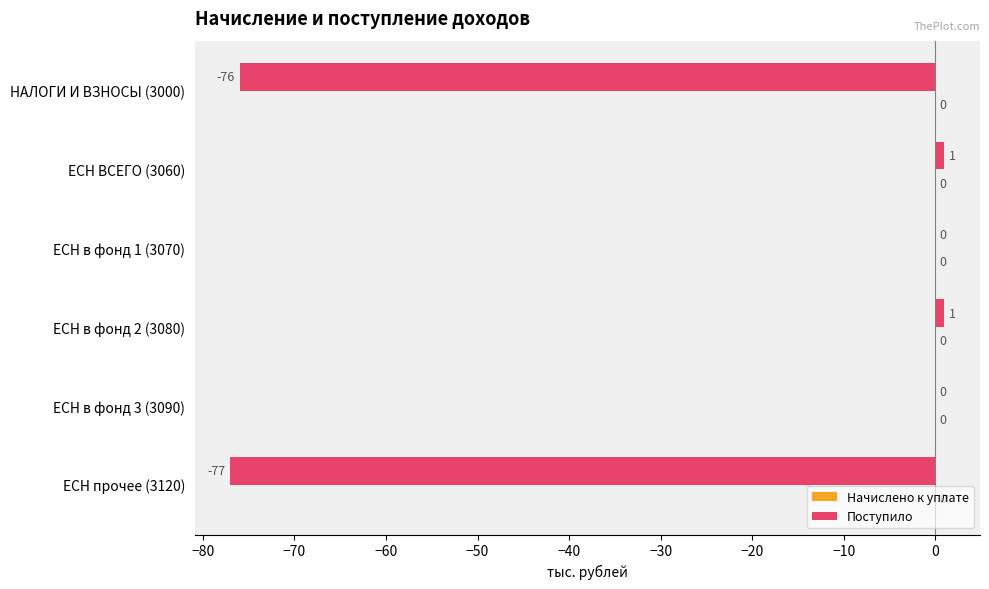

What is the change in value from ЕСН в фонд 3 (3090) to ЕСН прочее (3120)?

-77